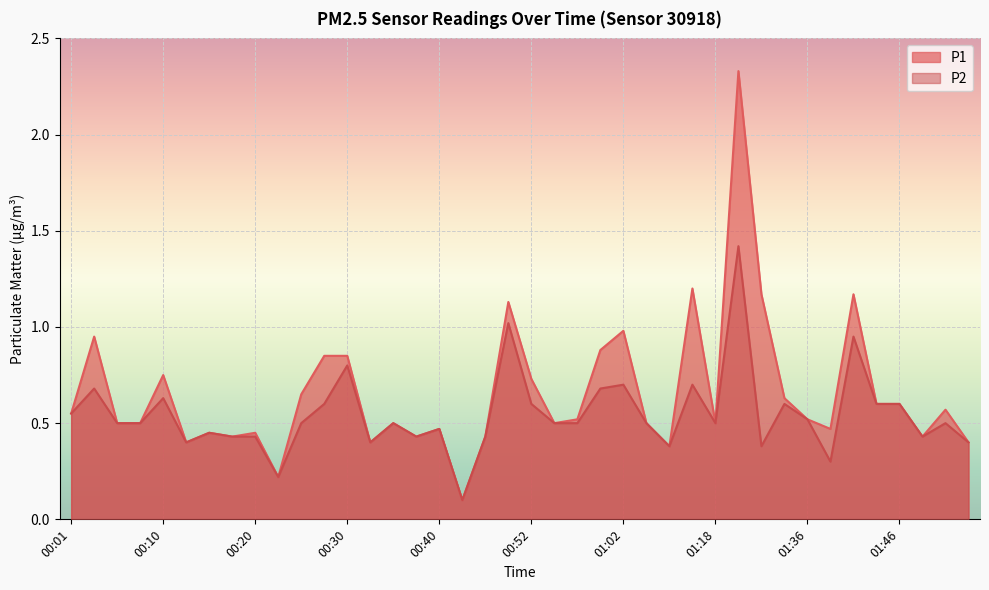

At which label does P1 reach its peak?

01:29